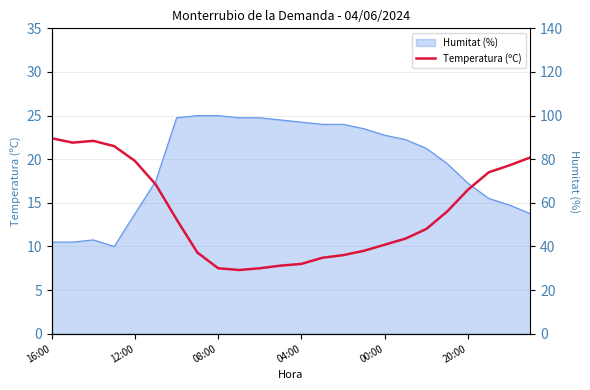

The value at 08:00 is 7.5. True or false?

True